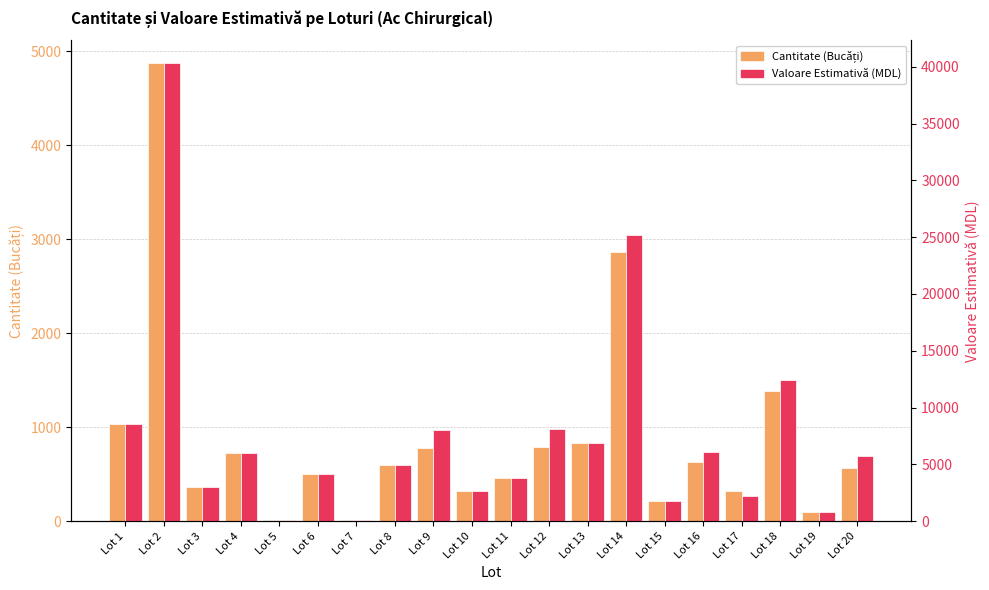

What is the value of the Valoare Estimativă (MDL) bar at the 11th from the left?

3772.6